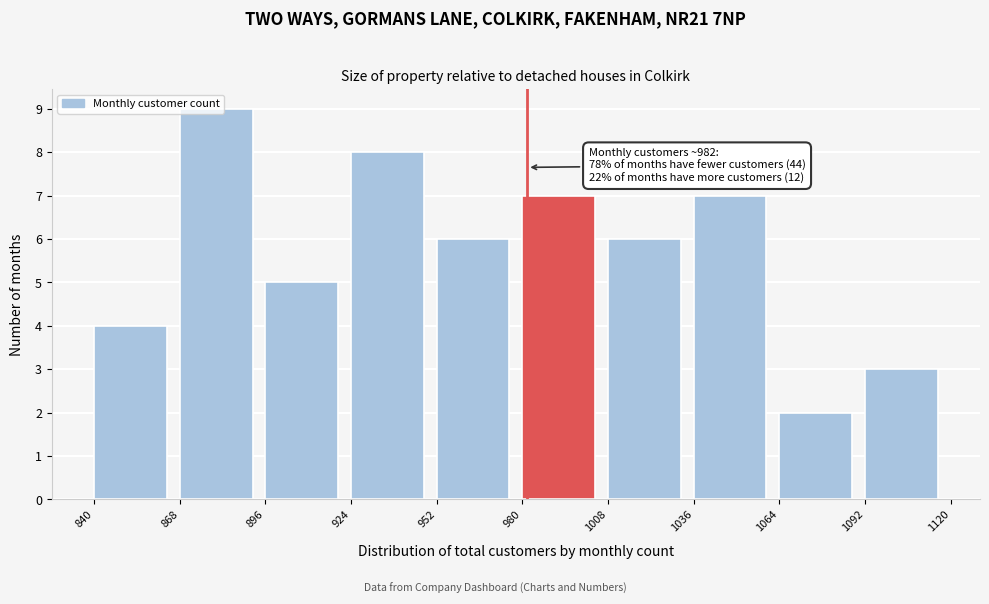

Which range on the x-axis has the tallest bar?

868 to 896